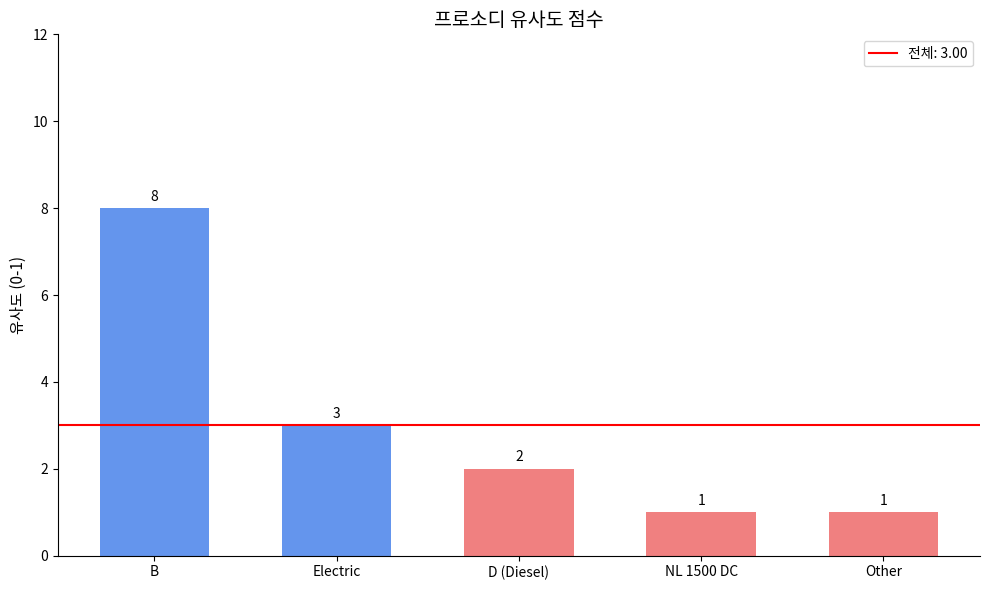

What is the greatest value displayed?

8